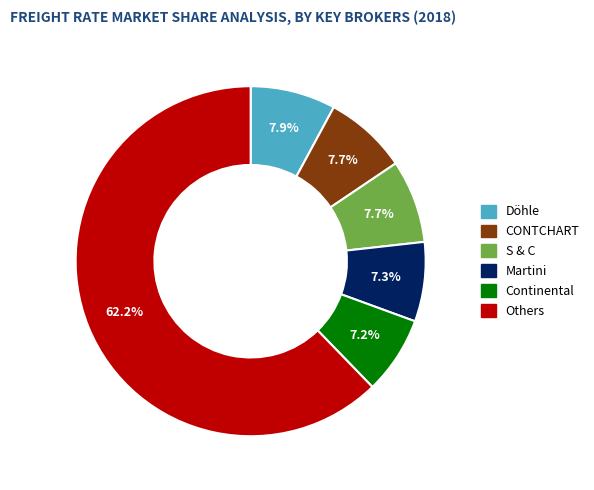

Is there any slice that represents more than half of the pie?

Yes